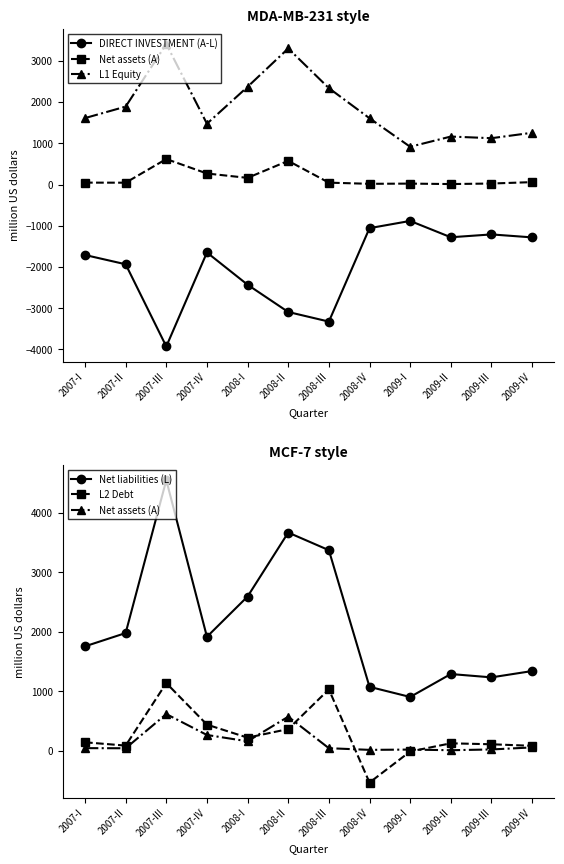

Where does the Net liabilities (L) series first go above 1915?

2007-II